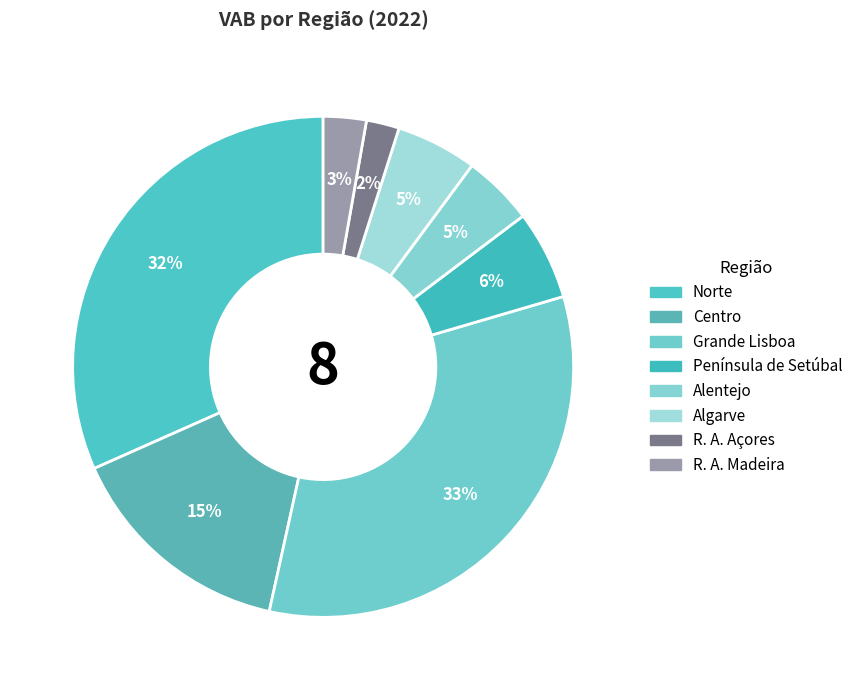

Count the number of slices in the pie.

8